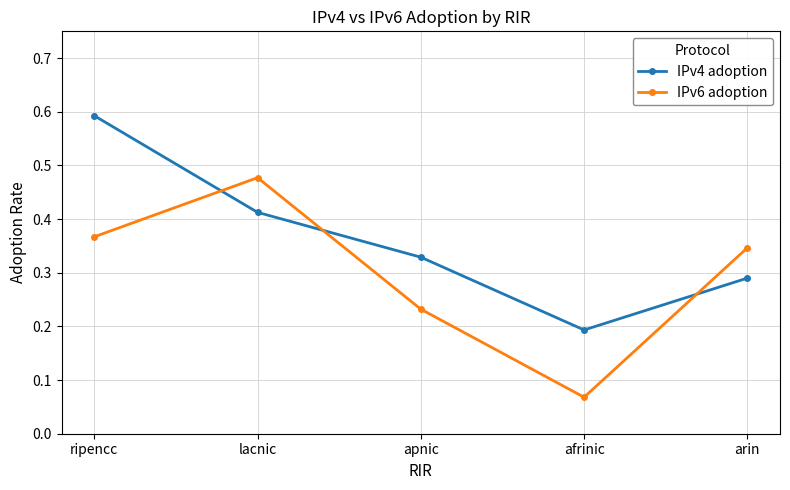

At which category is the sum across all series the highest?

ripencc